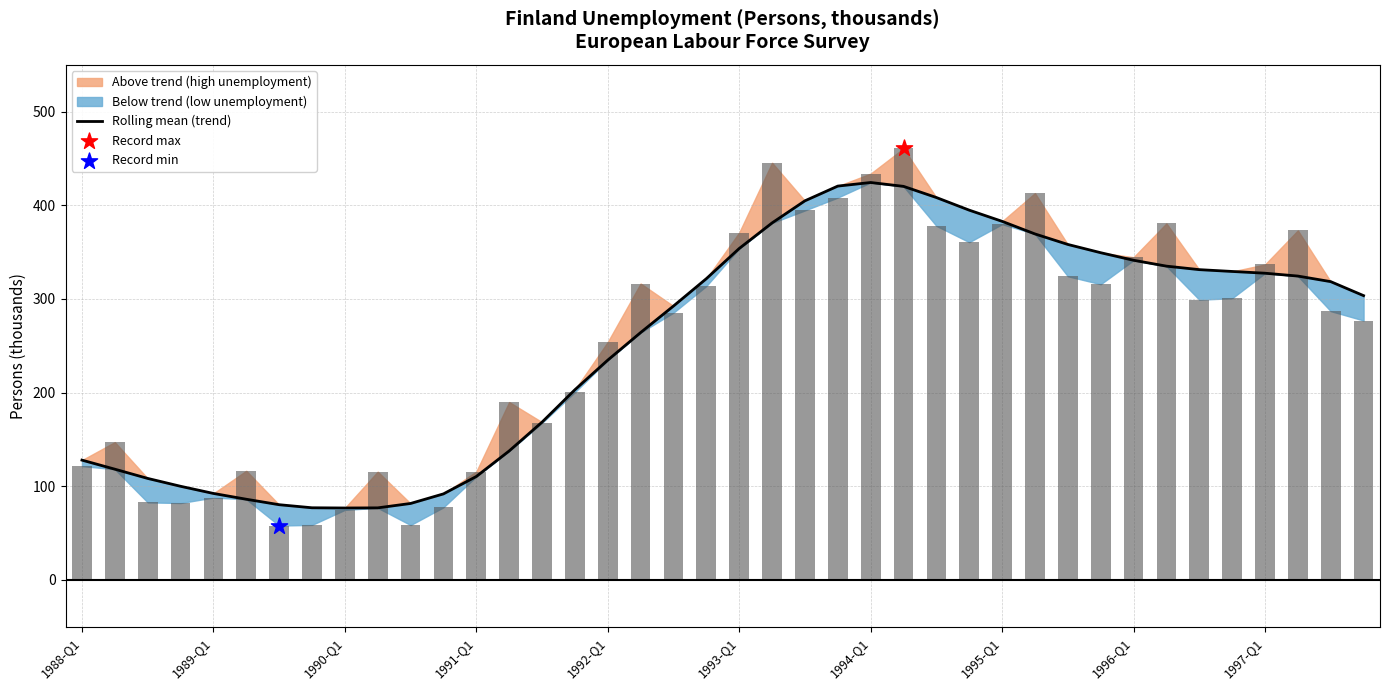

Approximately how many times larger is the value at 10 compared to 31?

0.2